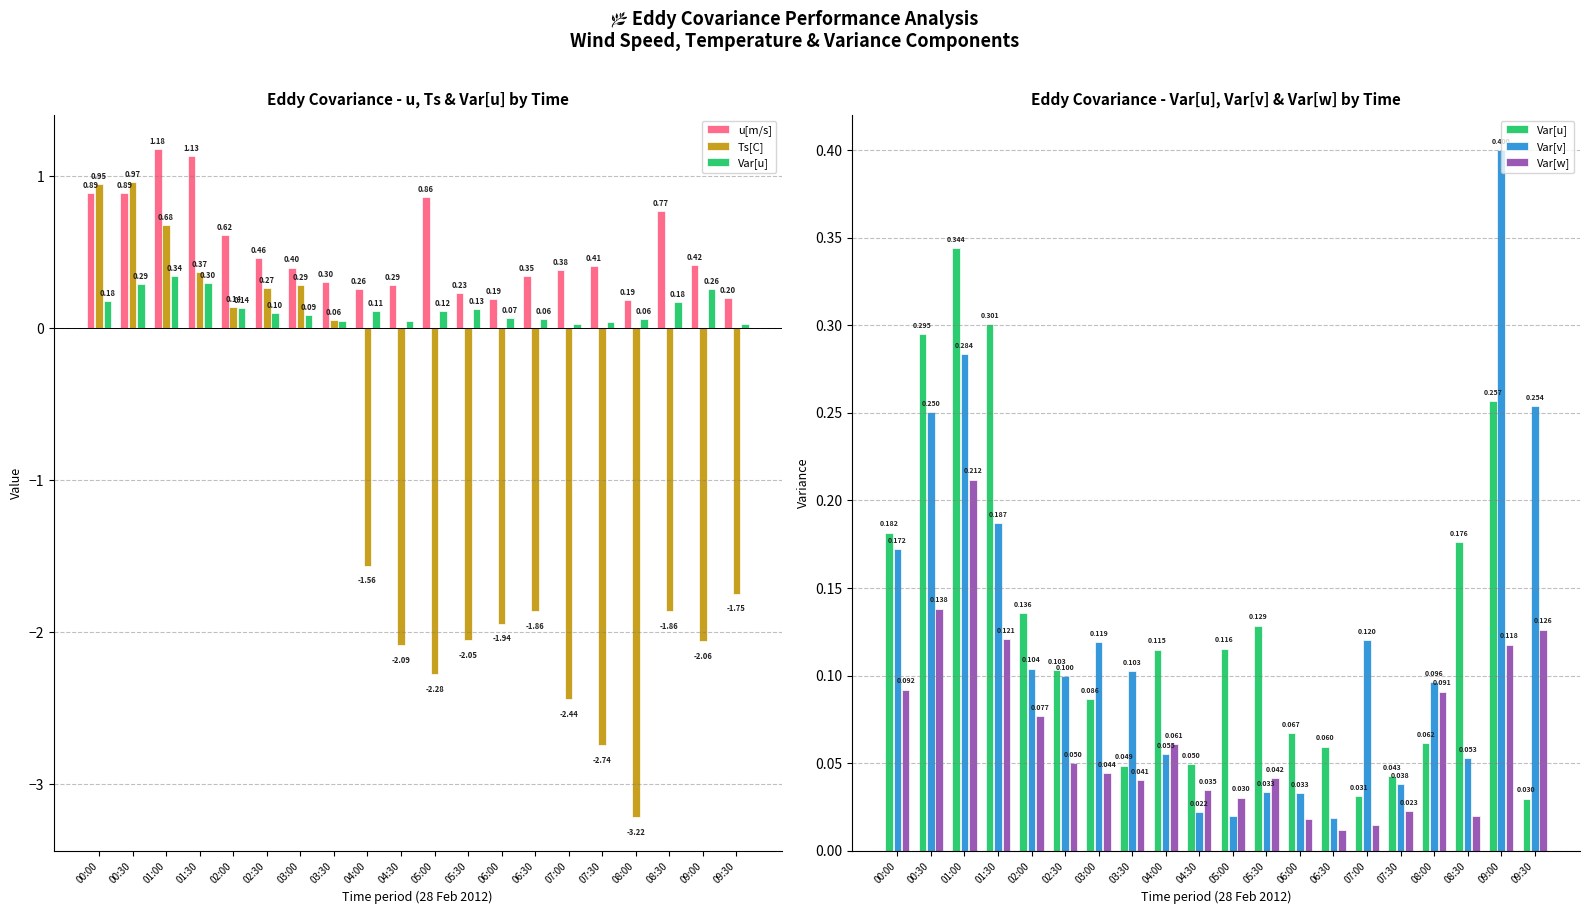

Does the chart contain any negative values?

Yes